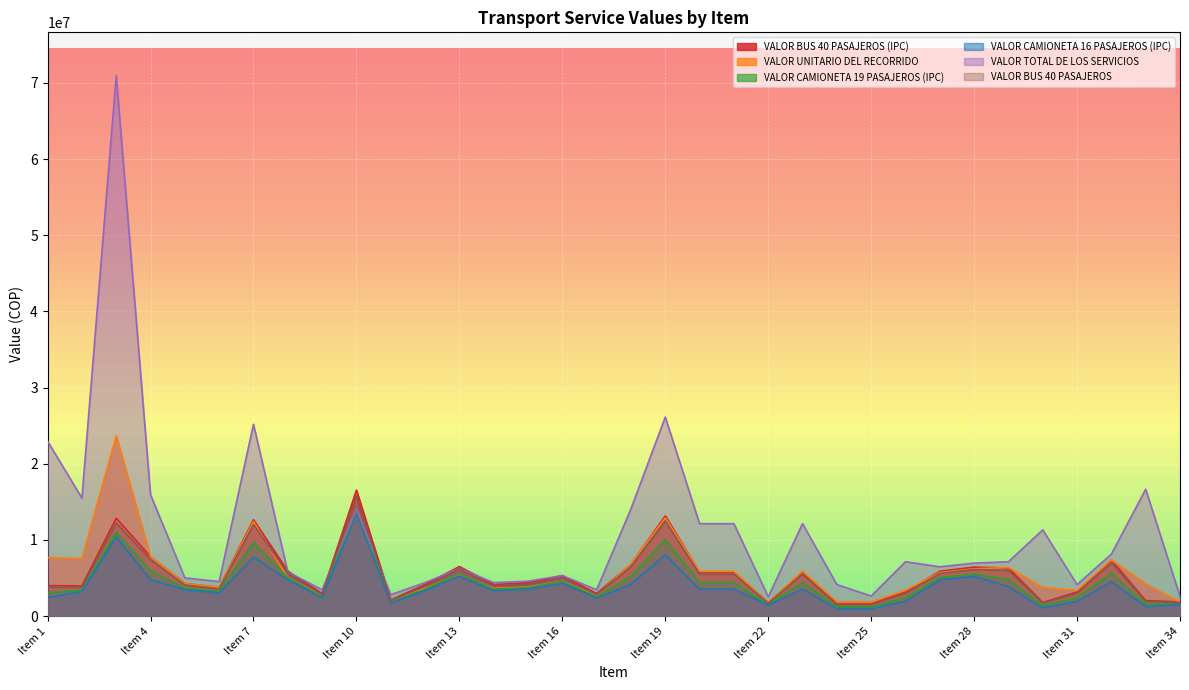

Does the chart display data point markers on the line(s)?

No